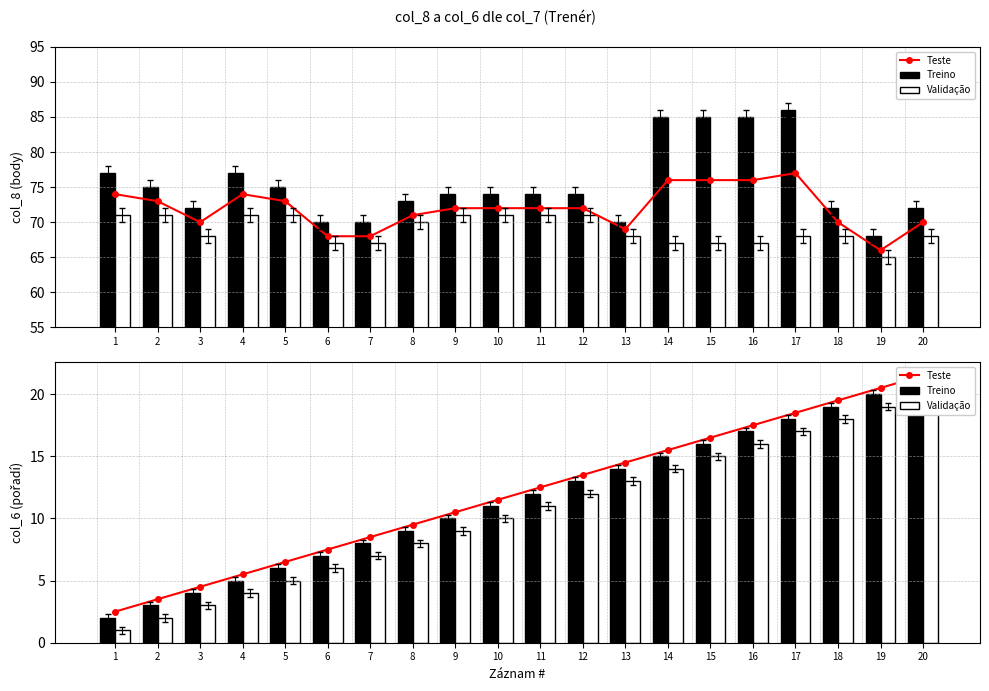

At which label does Teste first exceed 12?

11